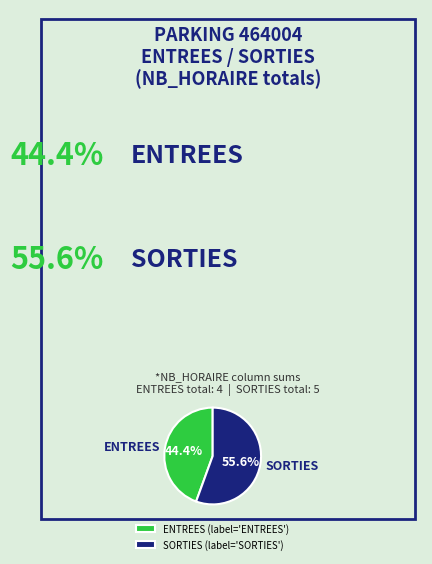

Combined, do SORTIES and ENTREES account for over 50%?

Yes